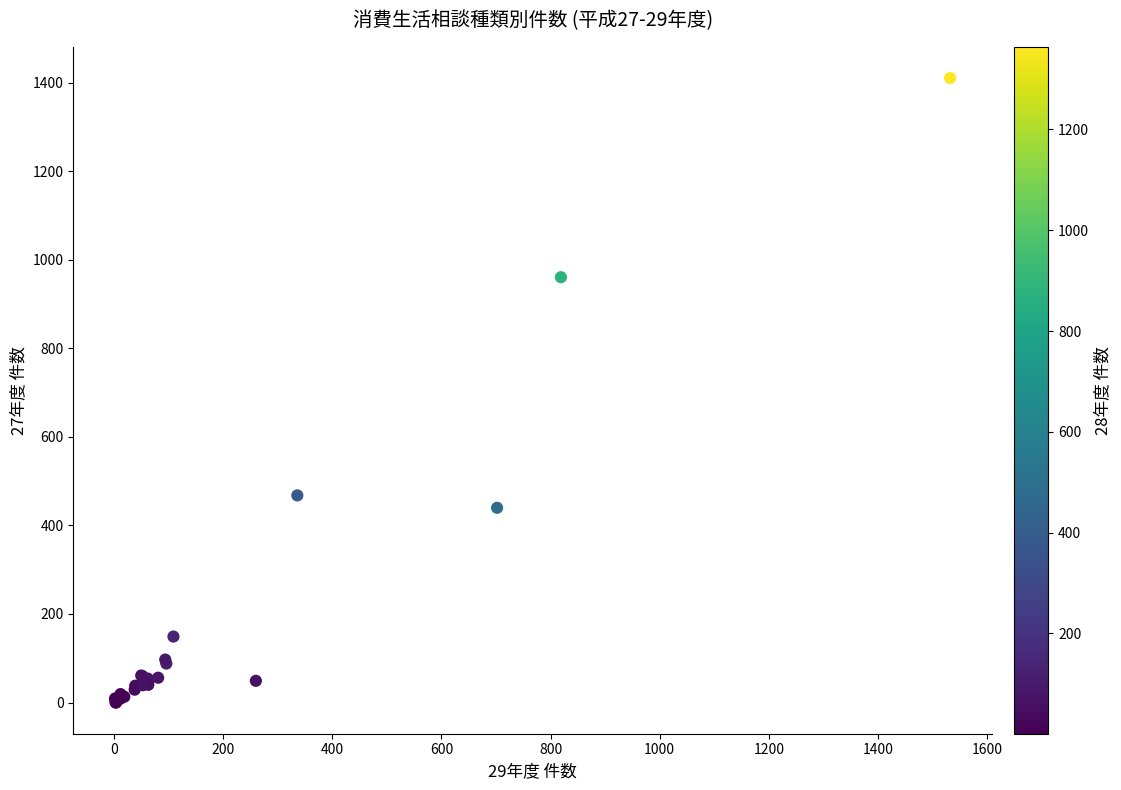

What Y value in the scatter plot is closest to 705?

468